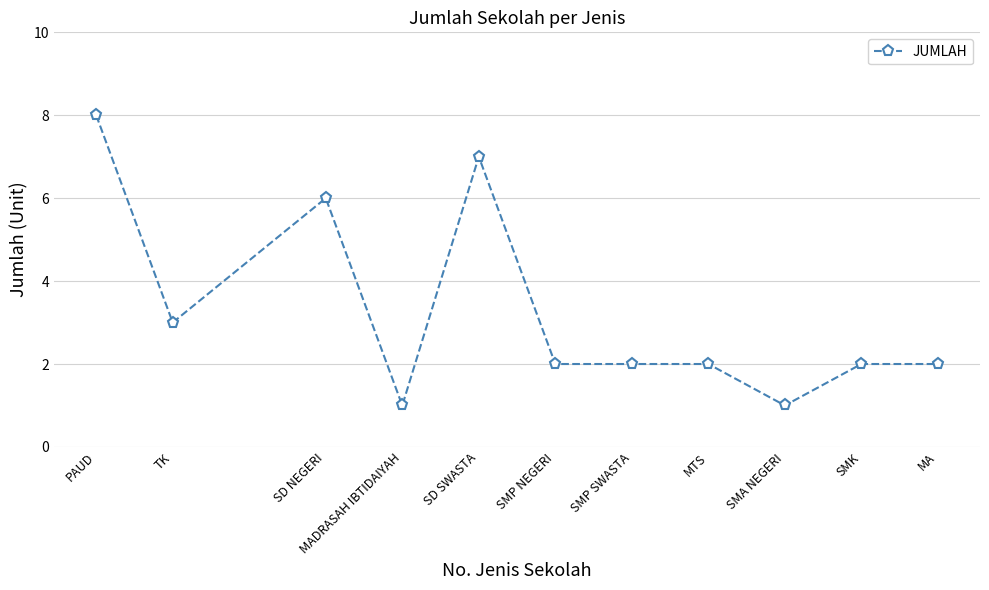

What is the difference between the maximum and minimum values?

7